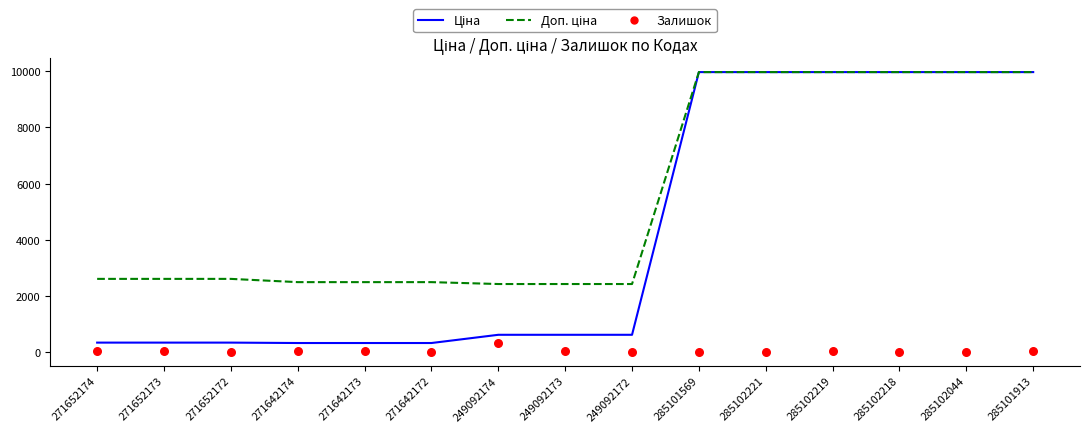

Is the value of Ціна at 285102218 greater than the value of Залишок at 285101569?

Yes